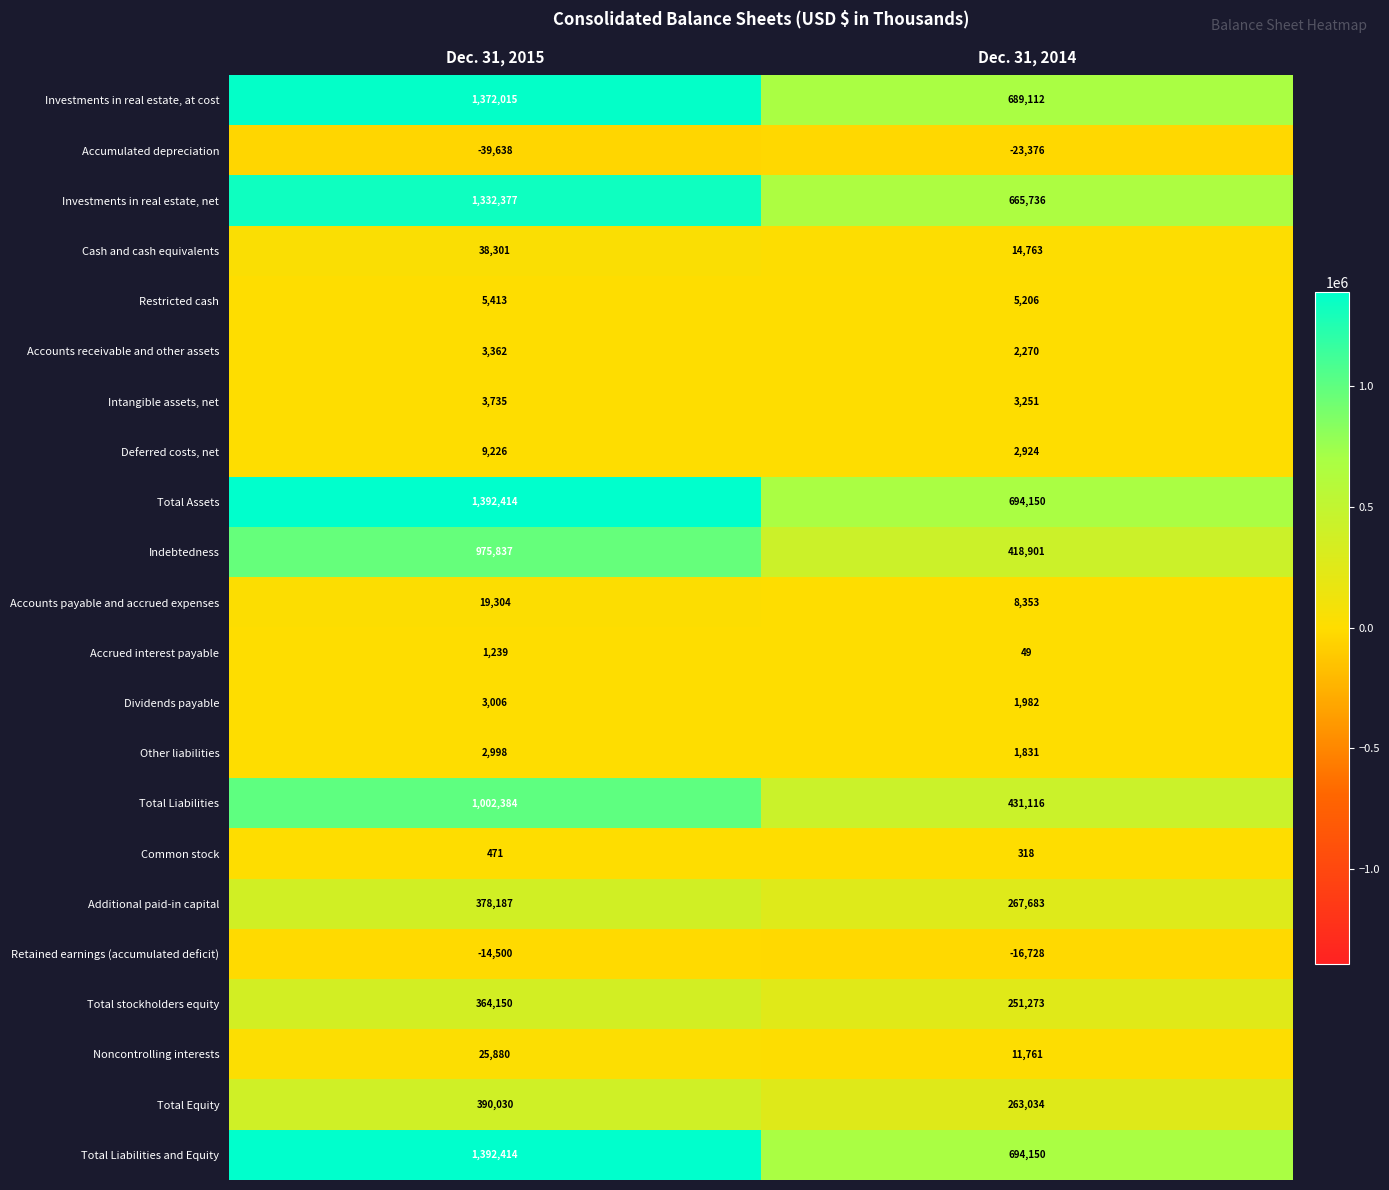

What is the sum of all Dividends payable values?

4988